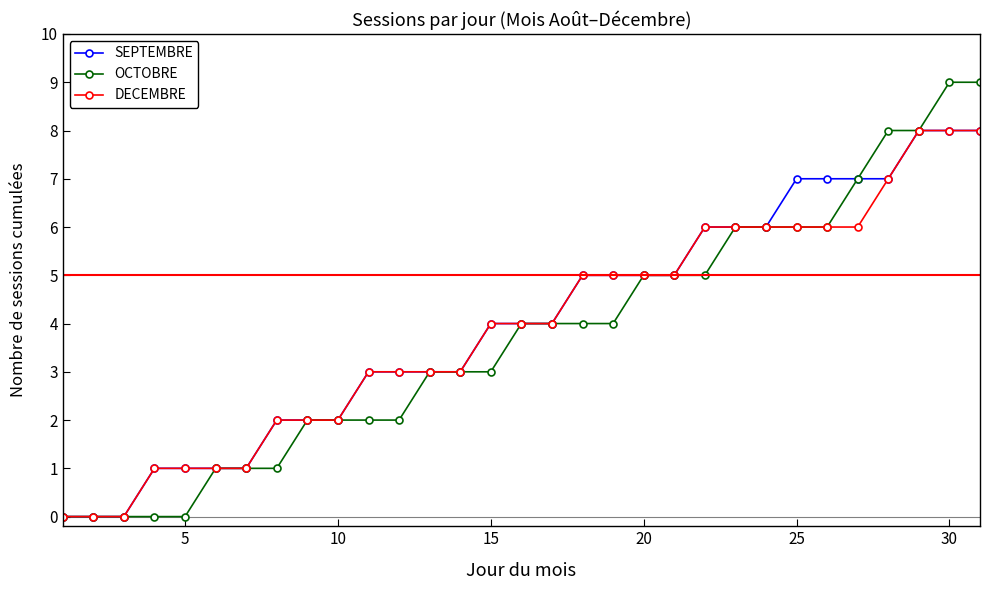

How many categories are shown in the chart?

31